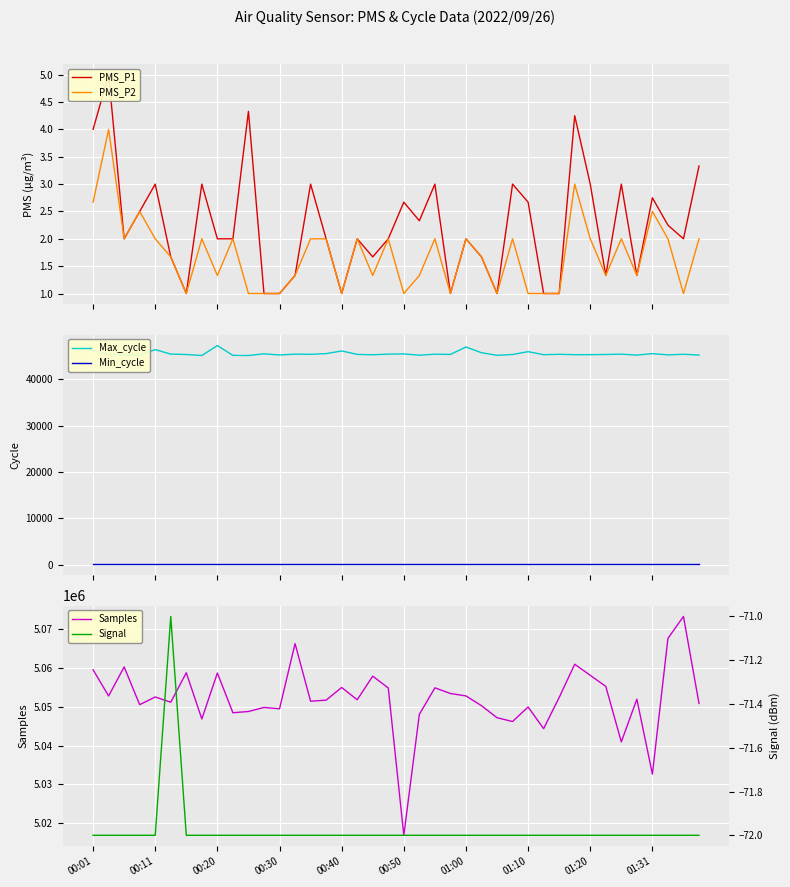

What is the highest value of the PMS_P2 series?

4.0